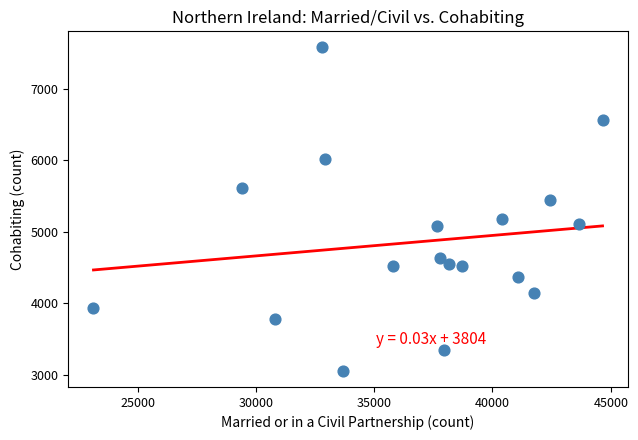

What is the range of X values (max minus min)?

21514